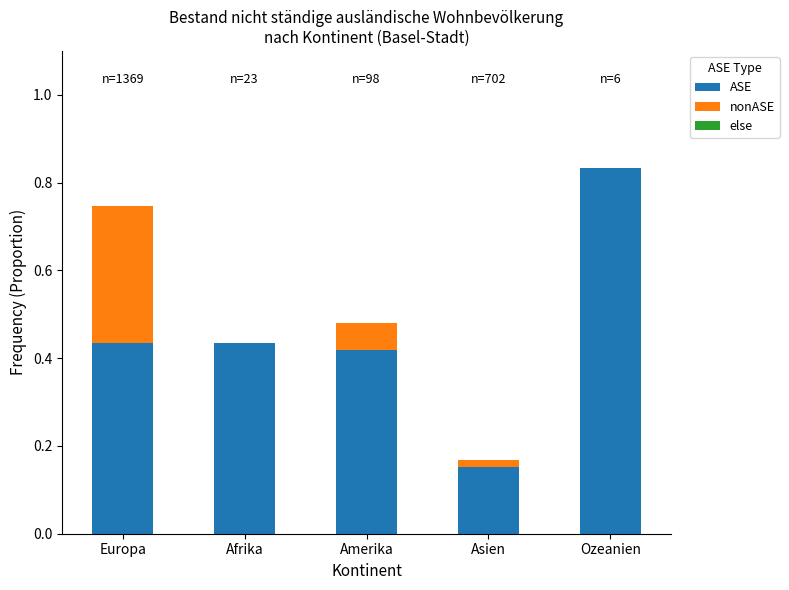

What is the sum of all ASE values?

2.3